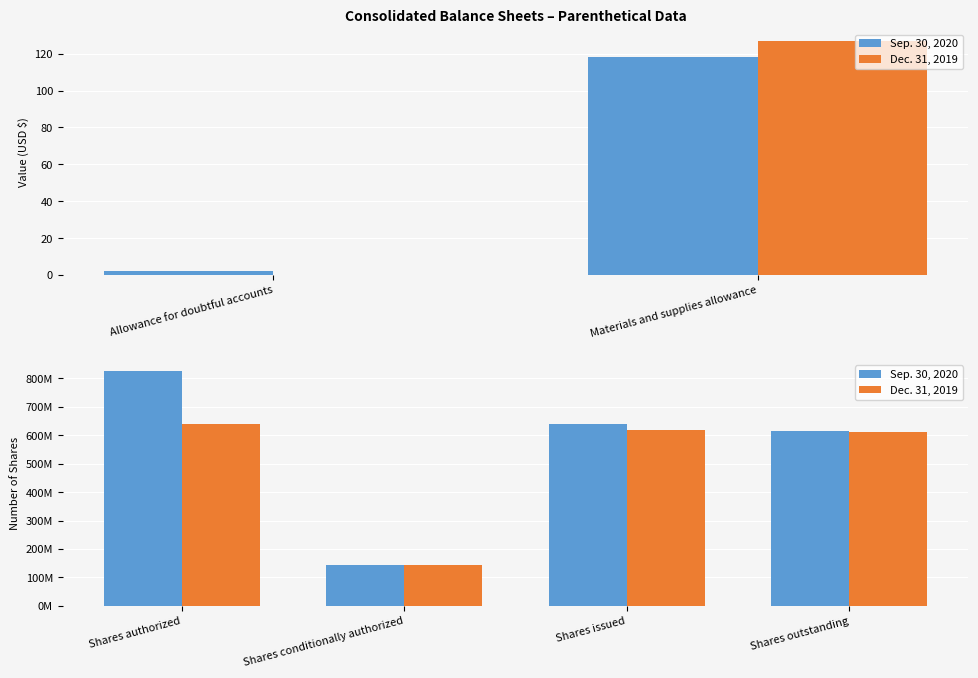

How many values in the Dec. 31, 2019 series exceed 617970525?

1